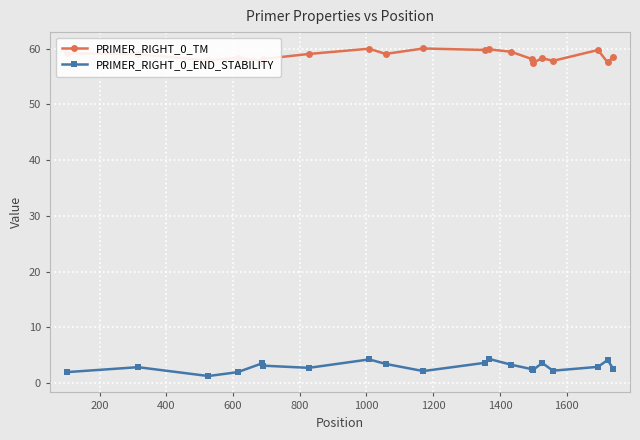

True or false: PRIMER_RIGHT_0_END_STABILITY has more than 0 interior local peaks.

True